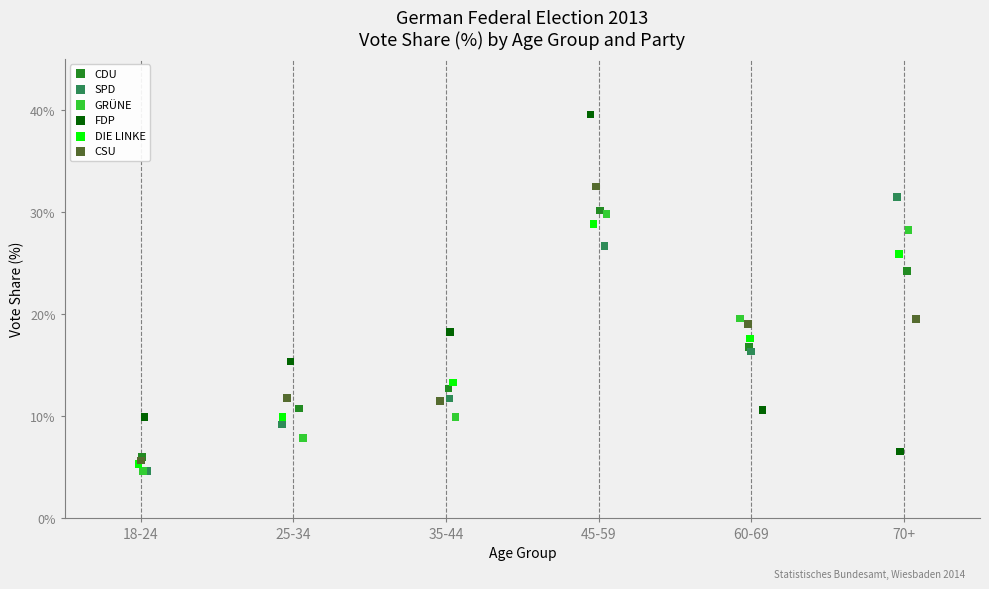

Which series reaches the maximum Y coordinate?

FDP